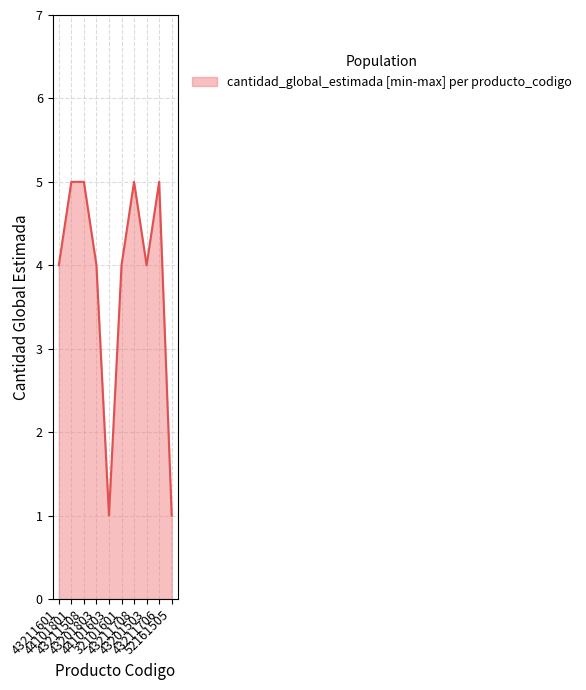

What is the difference between the maximum and minimum values?

4